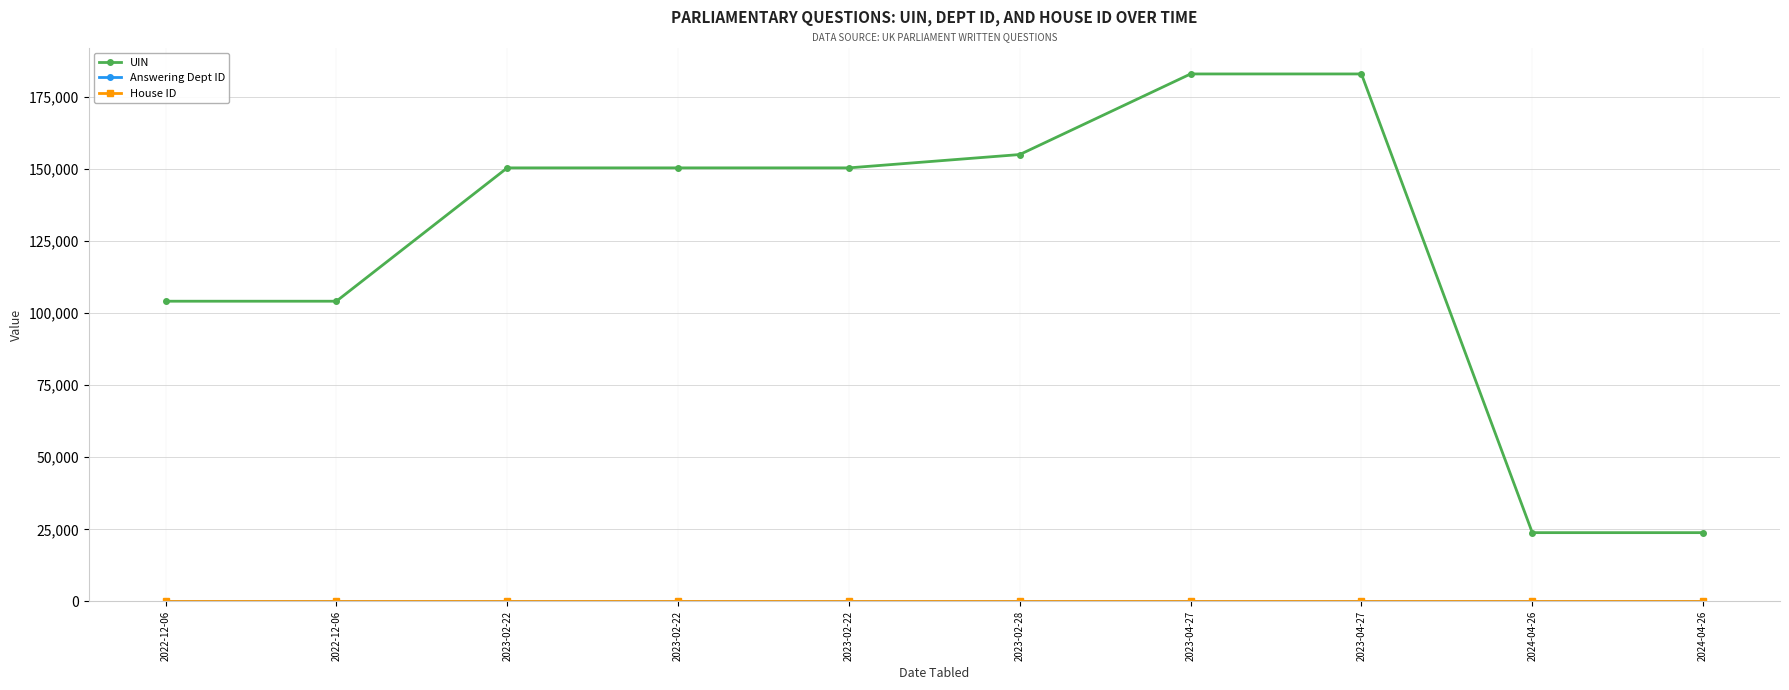

Is this an area chart (filled region under the line)?

No